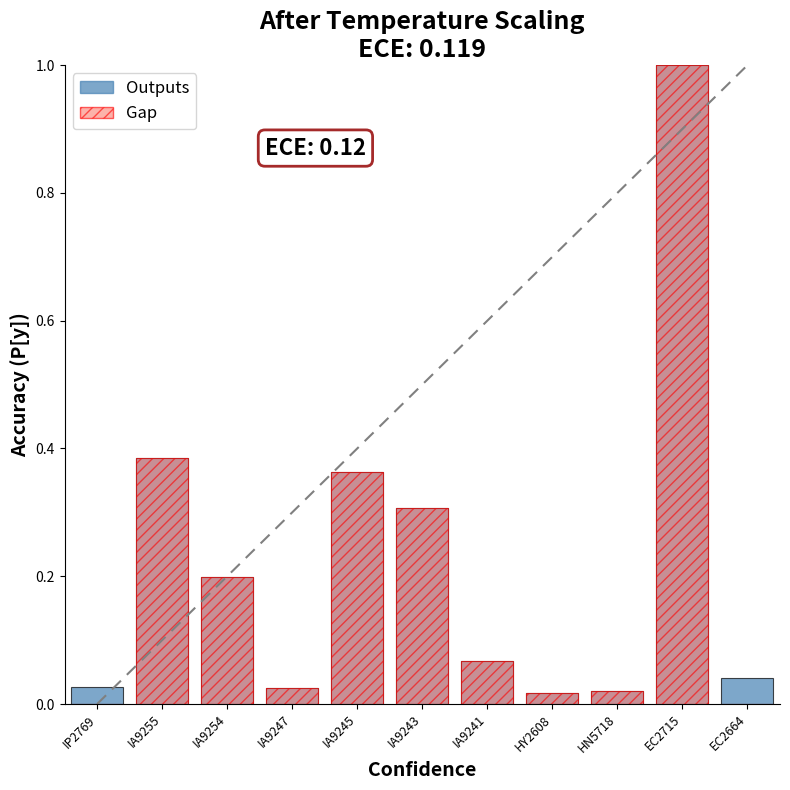

Which has a higher value, EC2715 or IA9247?

EC2715